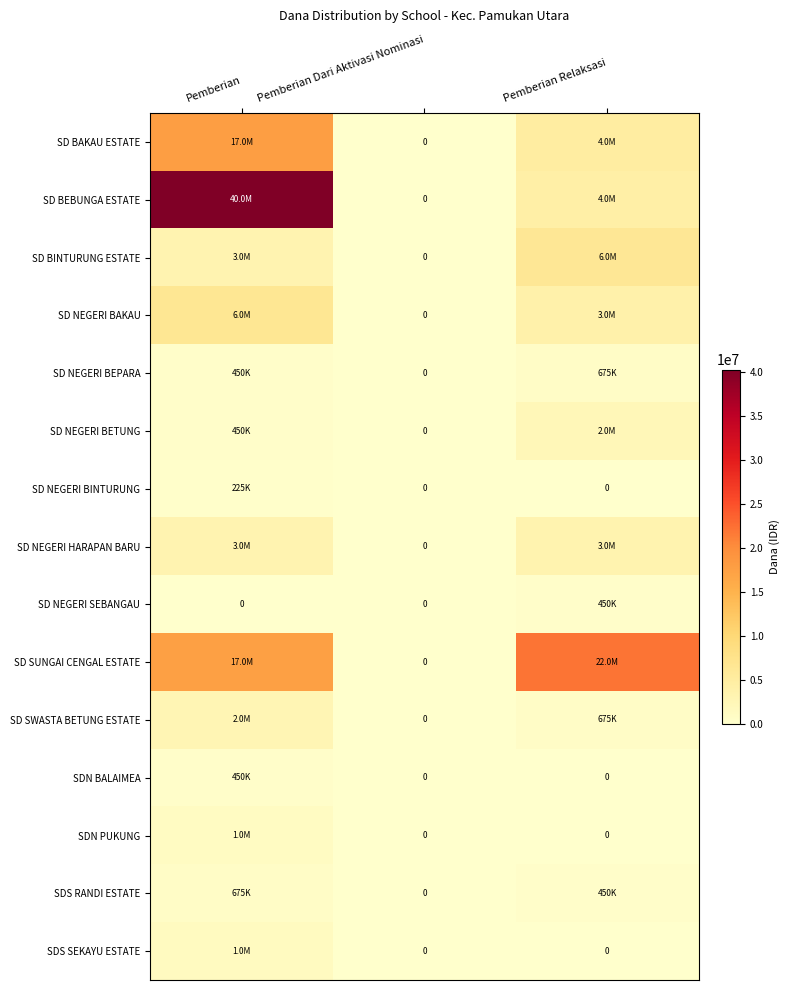

Is the value of SD NEGERI BEPARA at Pemberian Dari Aktivasi Nominasi greater than the value of SD NEGERI HARAPAN BARU at Pemberian Relaksasi?

No